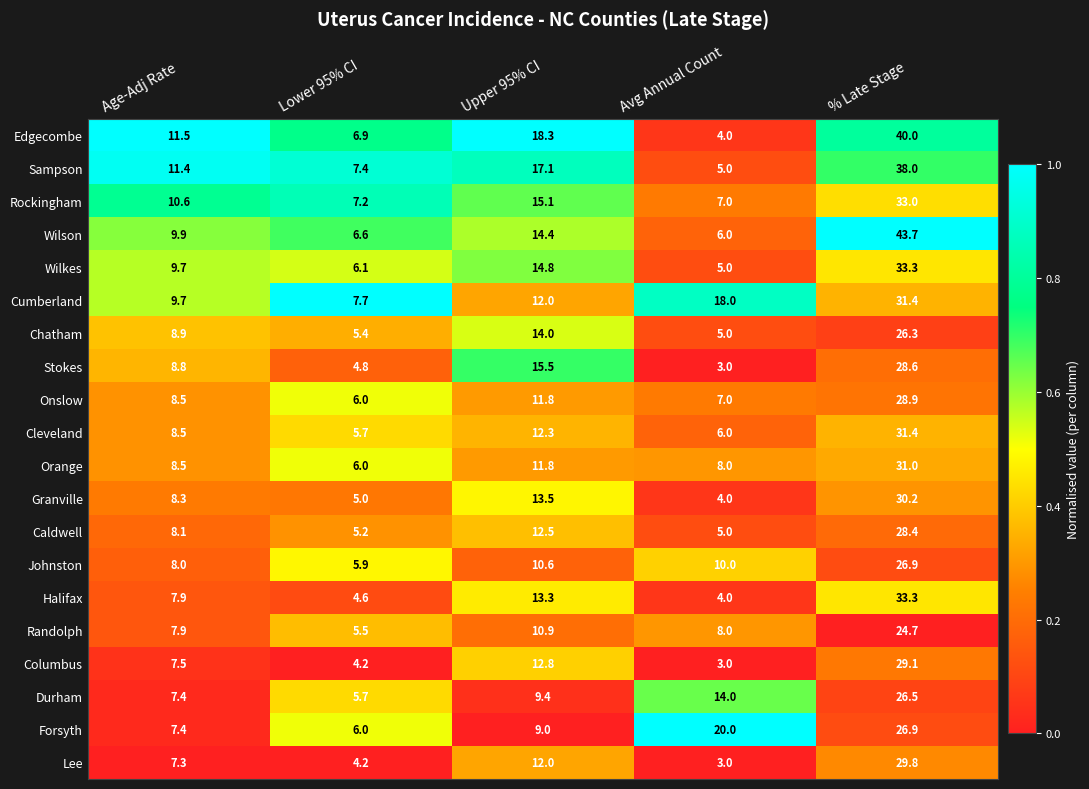

Which series changed the most between Avg Annual Count and % Late Stage?

Wilson